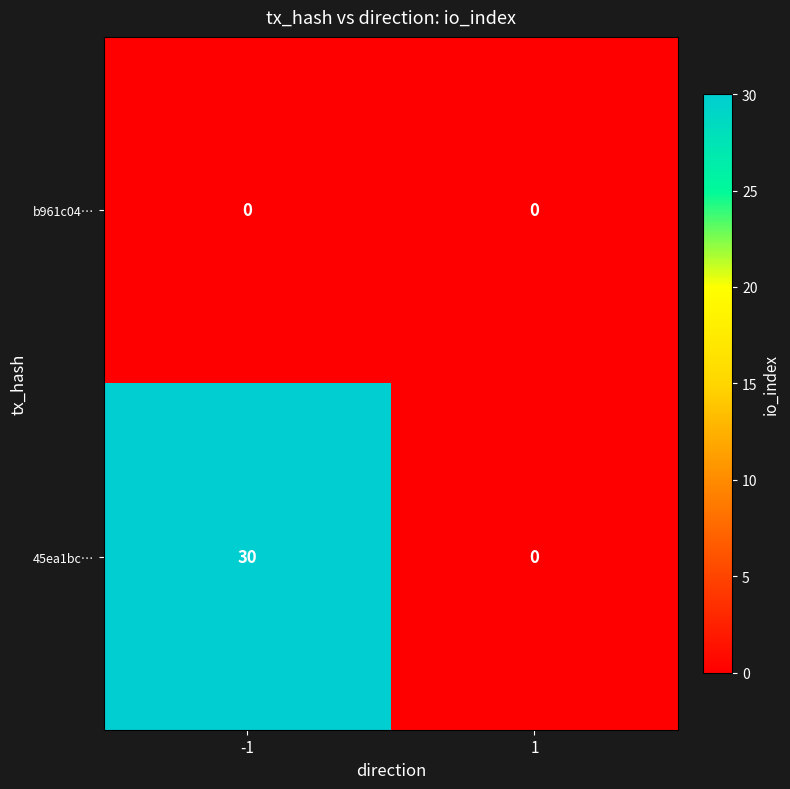

Reading left to right, list all the values displayed in this chart.

b961c04…: 0	0
45ea1bc…: 30	0